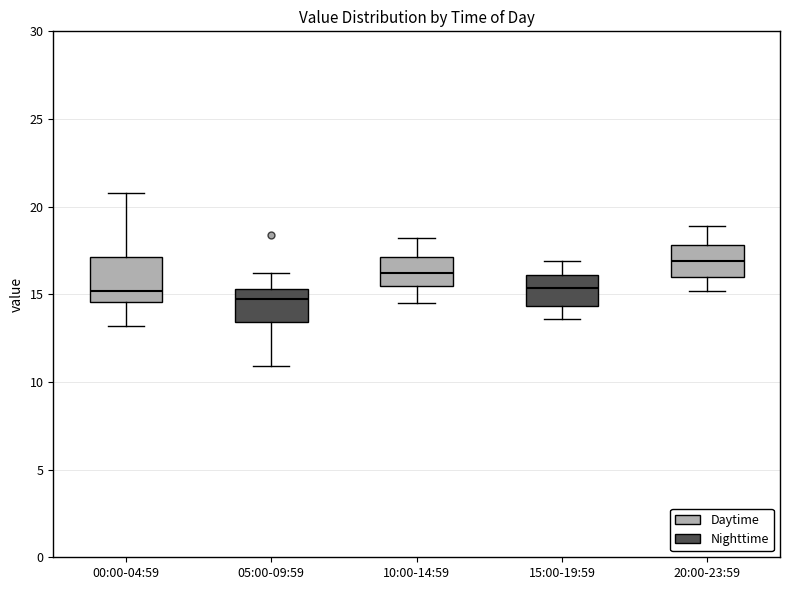

Where does the median line of the box for 00:00-04:59 sit on the y-axis? The values are not printed on the chart, so give them approximately, as read against the axis.

15.0